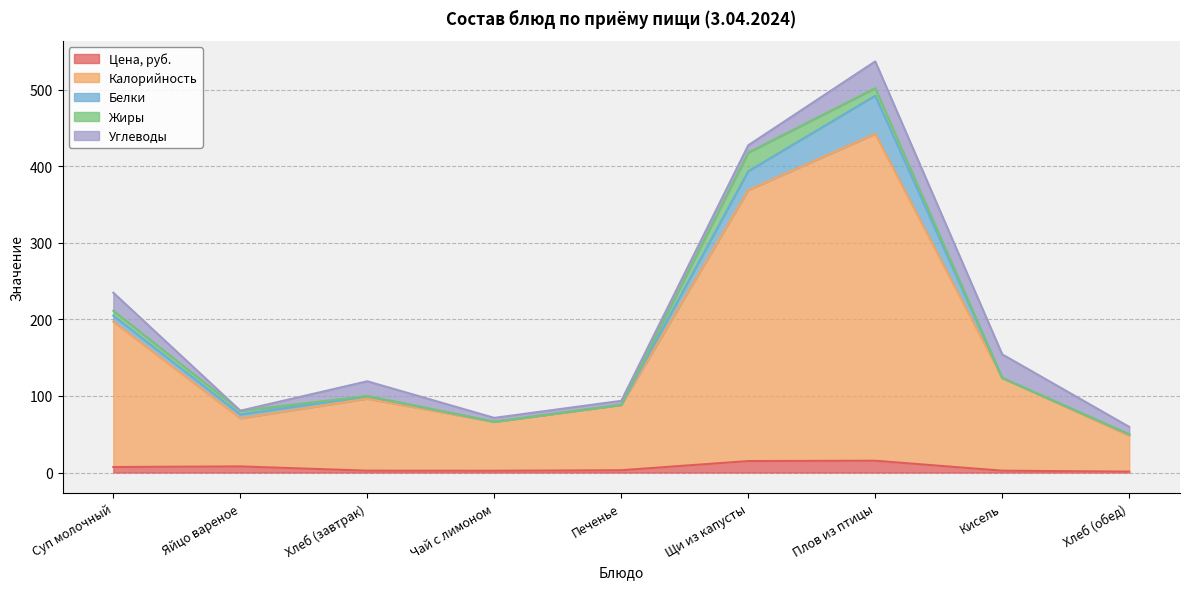

What is the difference between the Углеводы values at Кисель and Хлеб (завтрак)?

11.6